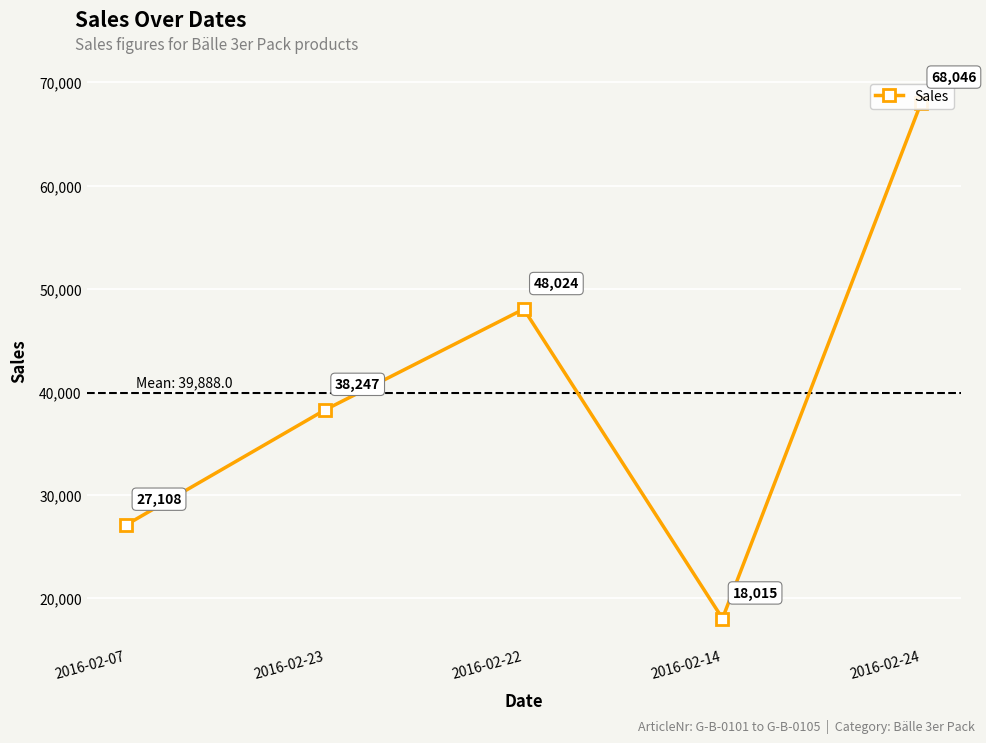

The chart shows a value of 38247.0 at 2016-02-23. True or false?

True